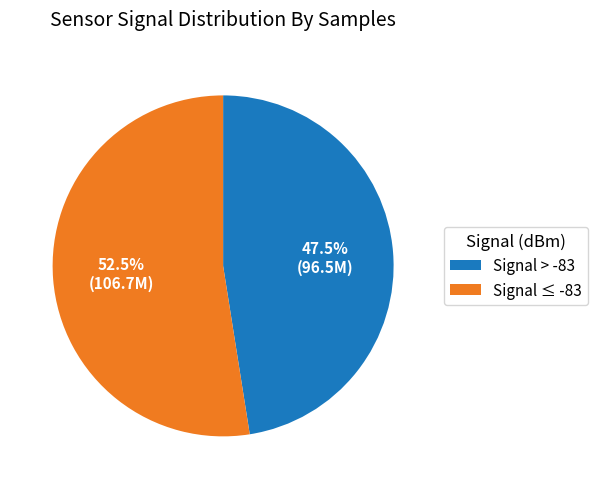

What percentage do Signal ≤ -83 and Signal > -83 together represent?

100.0%